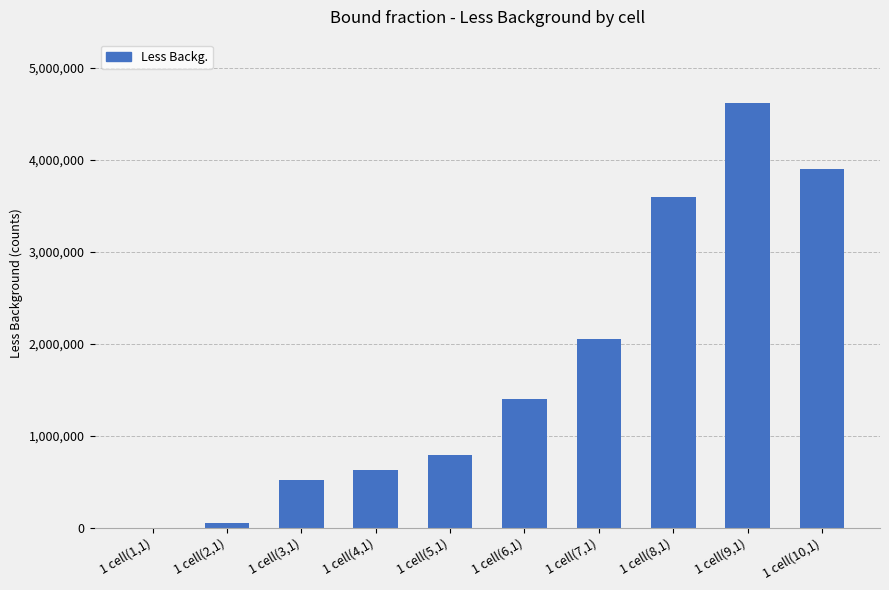

Which has a higher value, 1 cell(2,1) or 1 cell(9,1)?

1 cell(9,1)